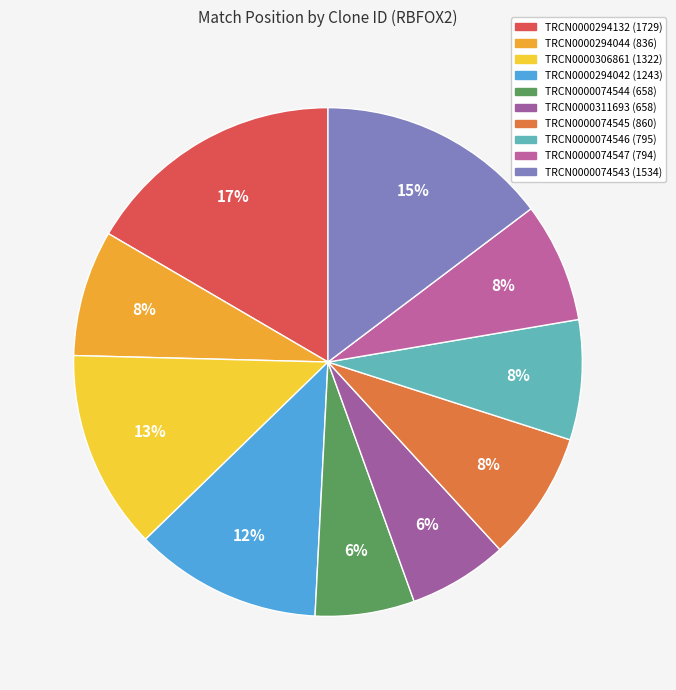

What is the smallest slice in the pie chart?

TRCN0000074544